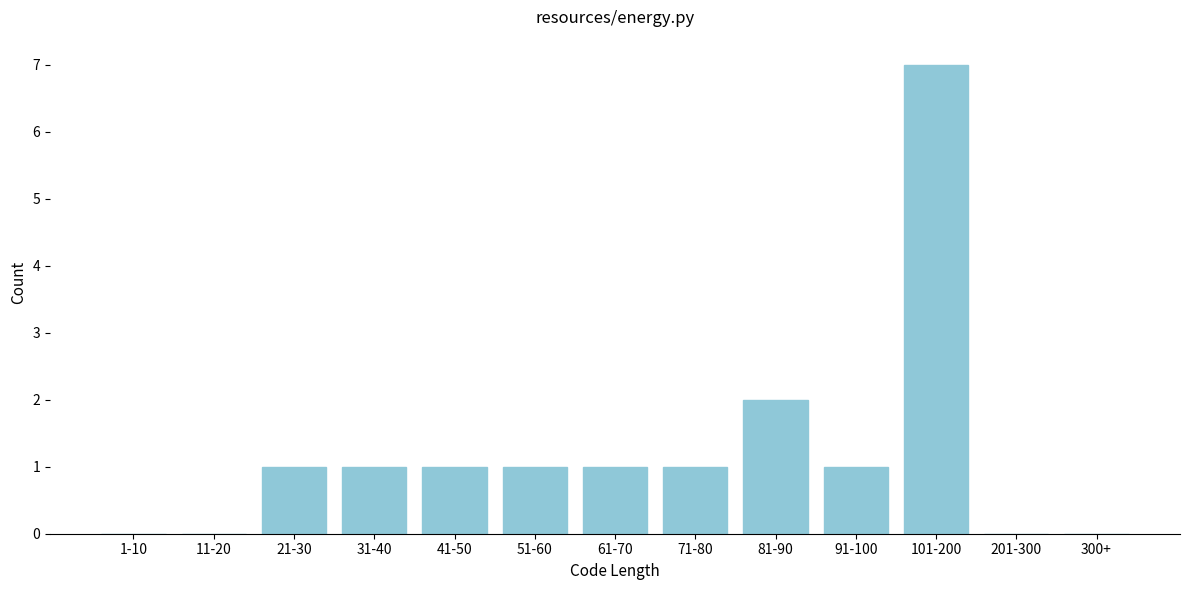

Reading right to left, list all the values displayed in this chart.

300+=0	201-300=0	101-200=7	91-100=1	81-90=2	71-80=1	61-70=1	51-60=1	41-50=1	31-40=1	21-30=1	11-20=0	1-10=0